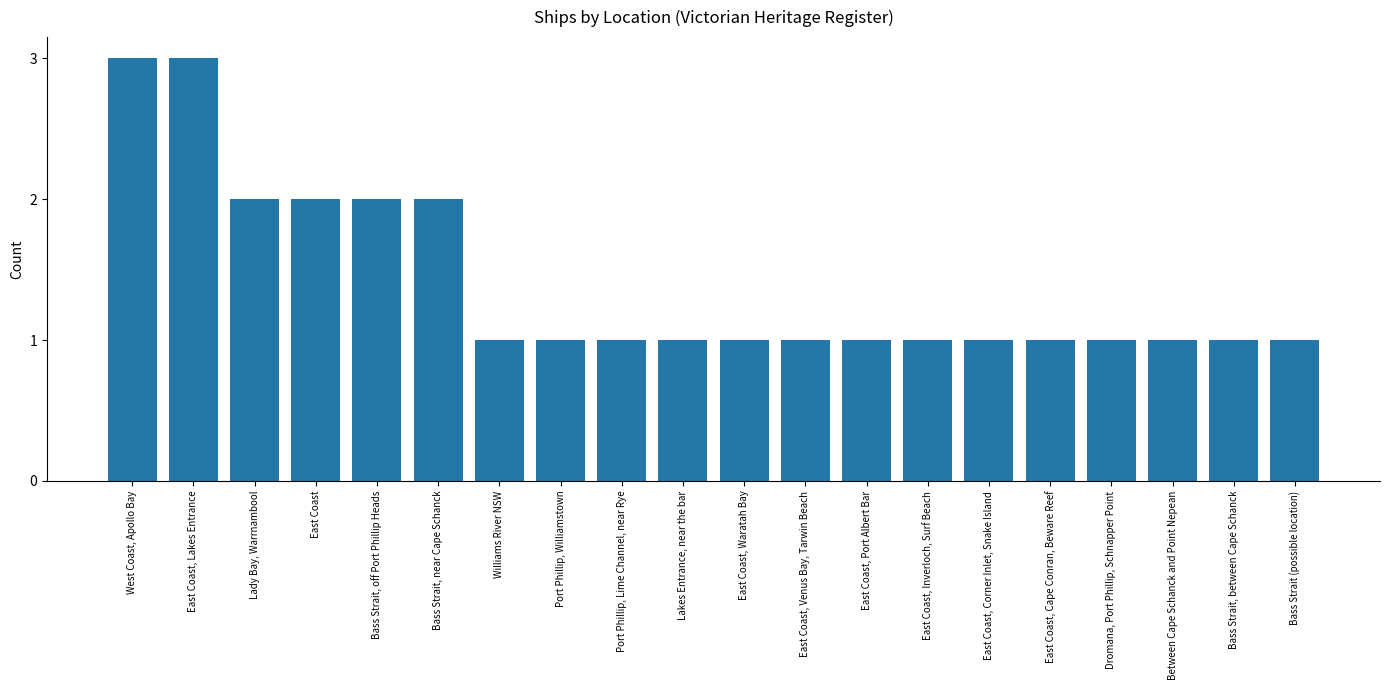

What is the label of the 10th bar from the left?

Lakes Entrance, near the bar